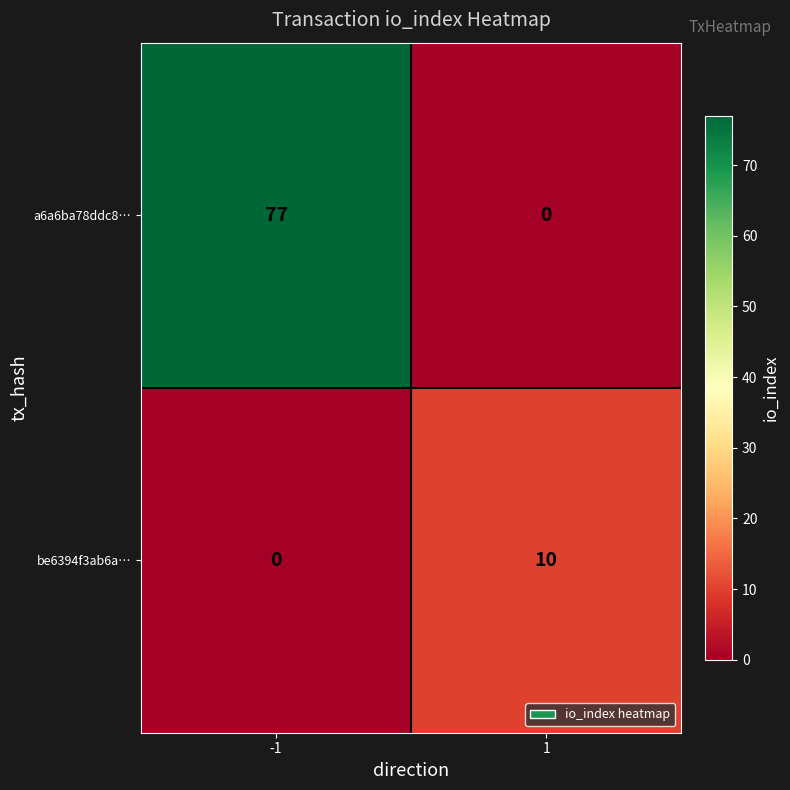

At how many categories does at least one series exceed 69?

1